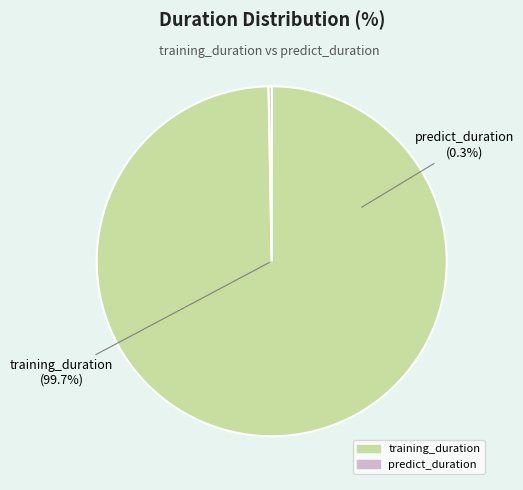

Rank the categories by value from highest to lowest.

training_duration, predict_duration